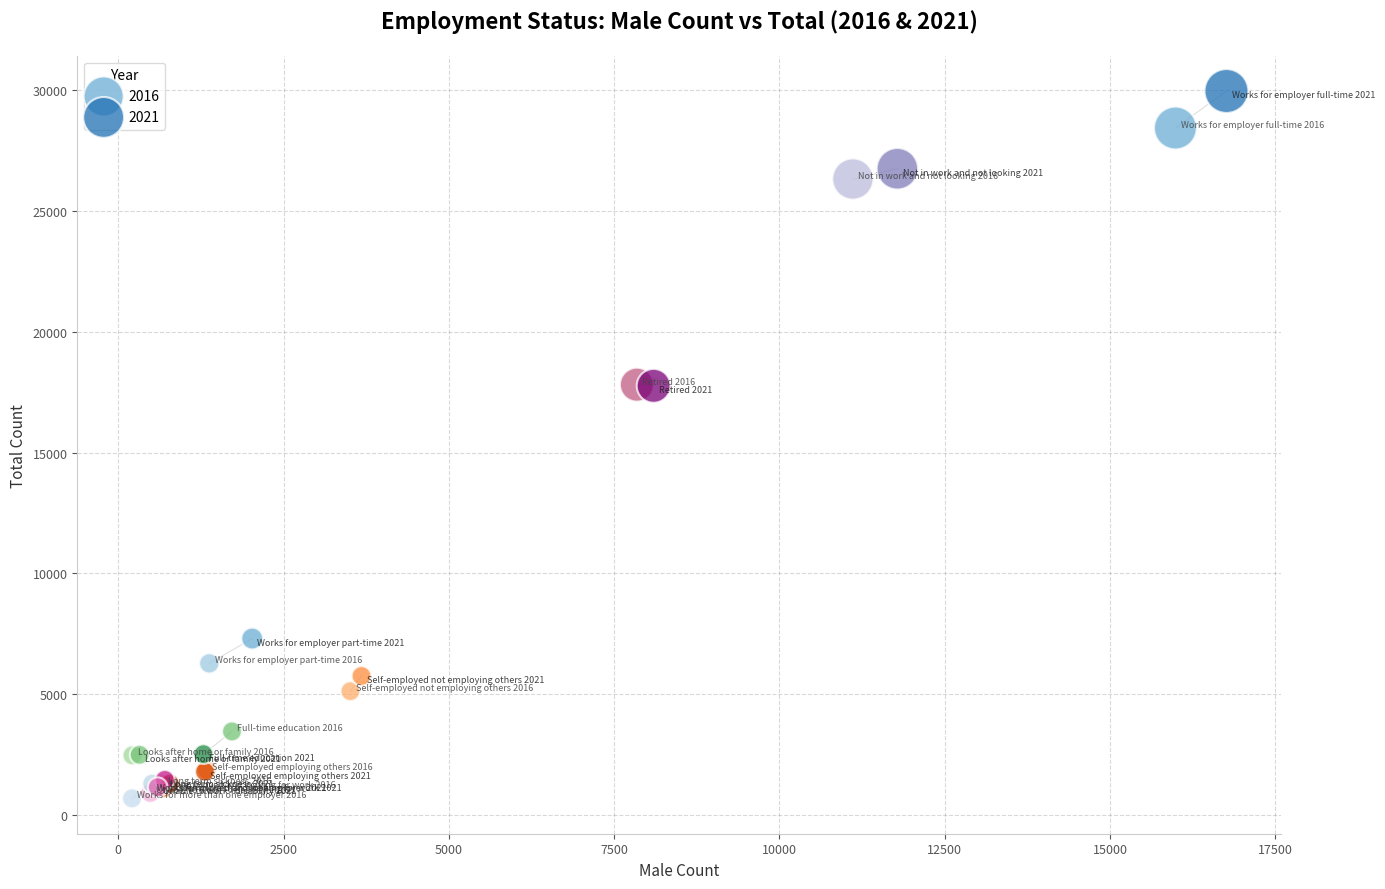

Which series contains the highest Y value?

2021